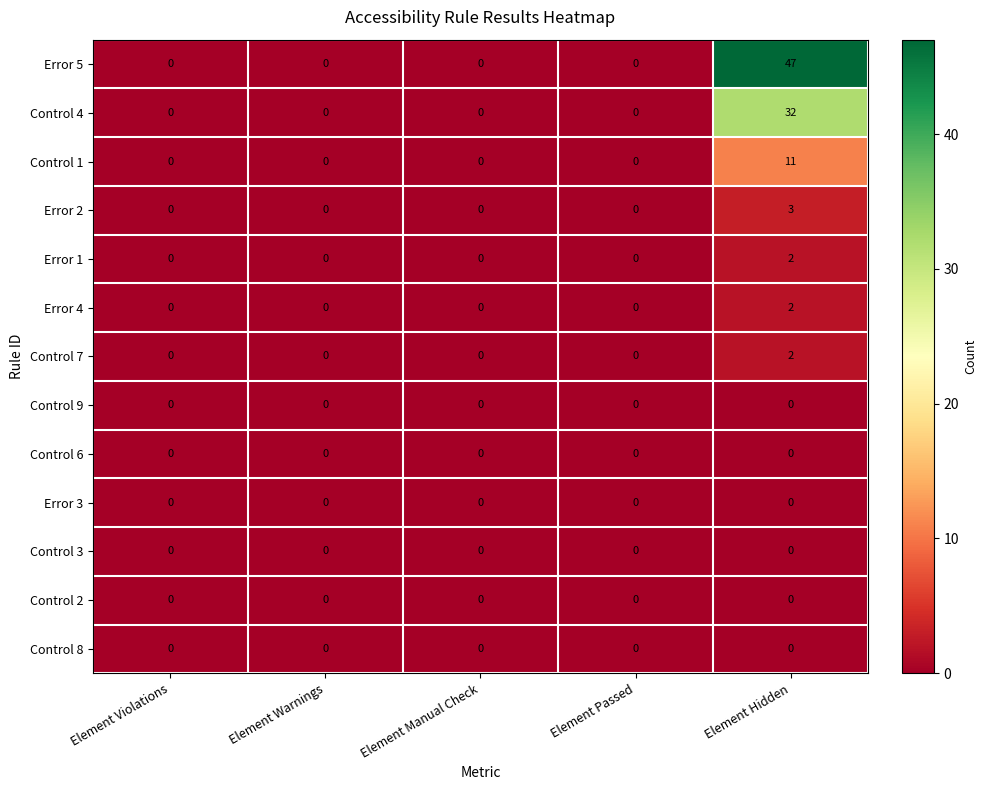

Which category has the highest value across all series?

Element Hidden